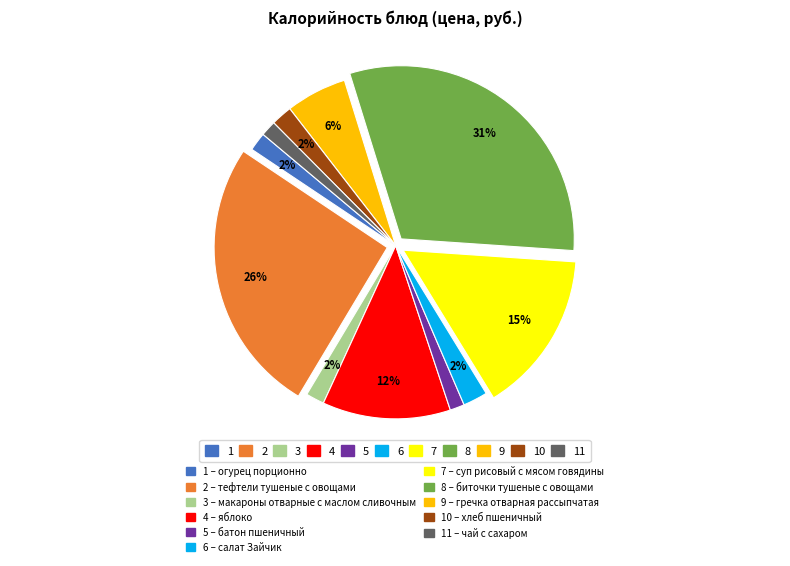

To the nearest percent, what is the difference between the largest and smallest slice percentages?

30%